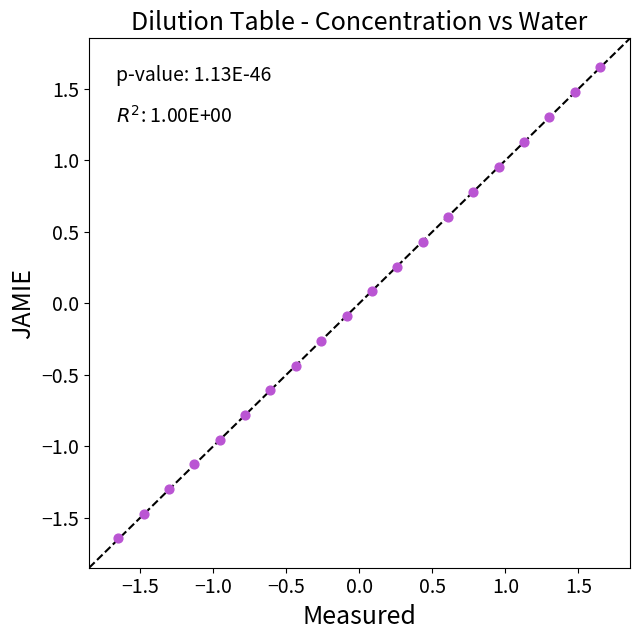

What is the range of X values (max minus min)?

3.3